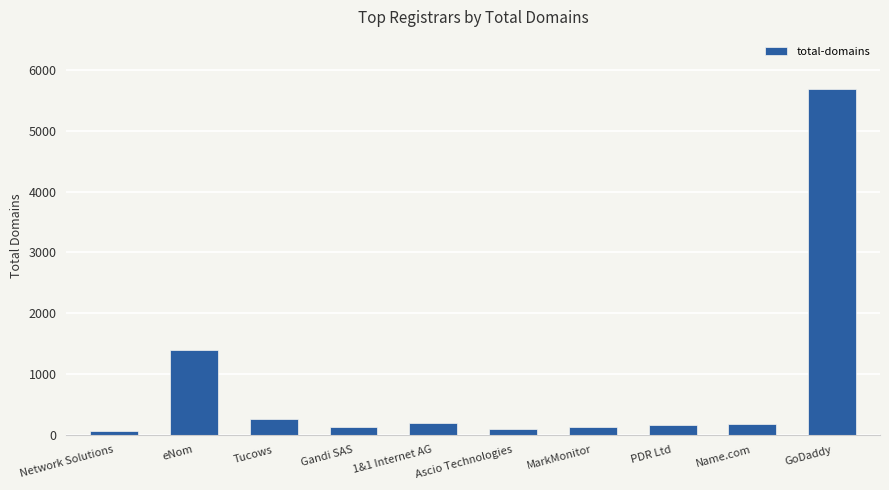

Between GoDaddy and Tucows, which is larger?

GoDaddy